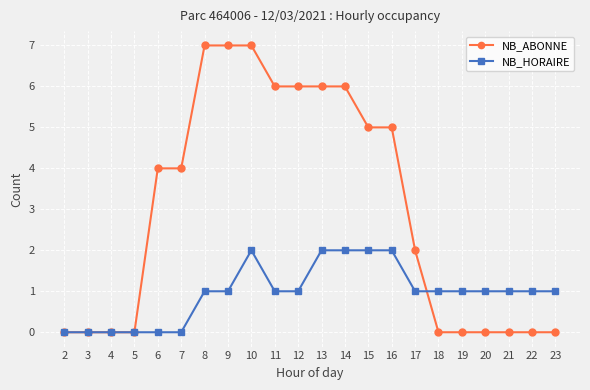

Reading left to right, transcribe all the data shown in this chart.

NB_ABONNE: 0	0	0	0	4	4	7	7	7	6	6	6	6	5	5	2	0	0	0	0	0	0
NB_HORAIRE: 0	0	0	0	0	0	1	1	2	1	1	2	2	2	2	1	1	1	1	1	1	1